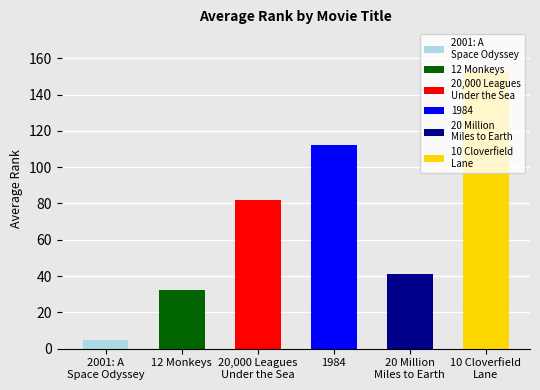

How many values are below 81?

3